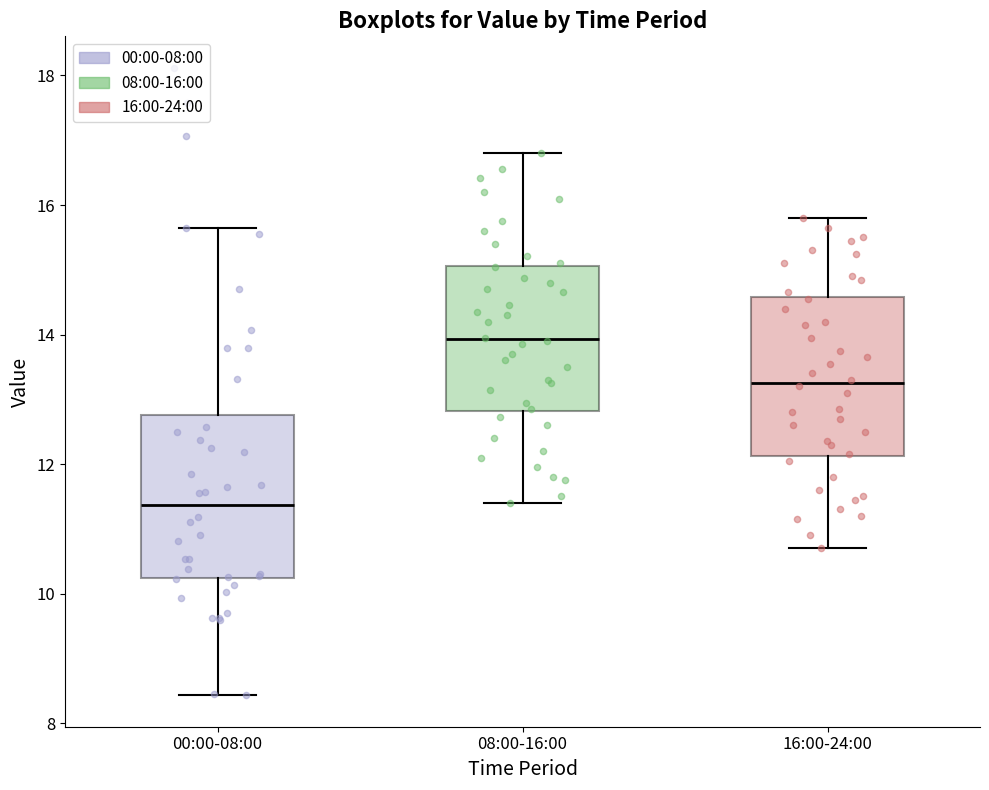

Which box has the highest median line?

08:00-16:00